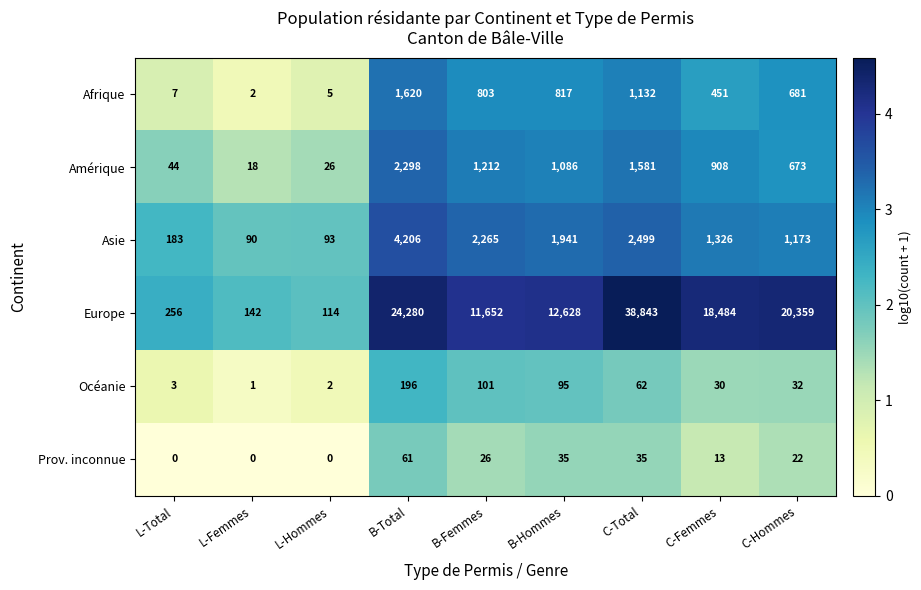

Is it true that Océanie equals 16 at C-Hommes?

False